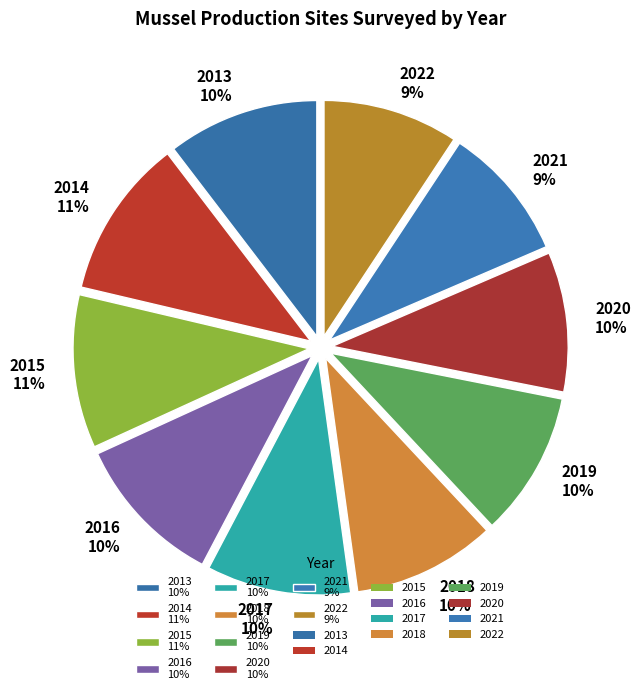

To the nearest percent, what is the combined percentage of 2014 and 2017?

21%